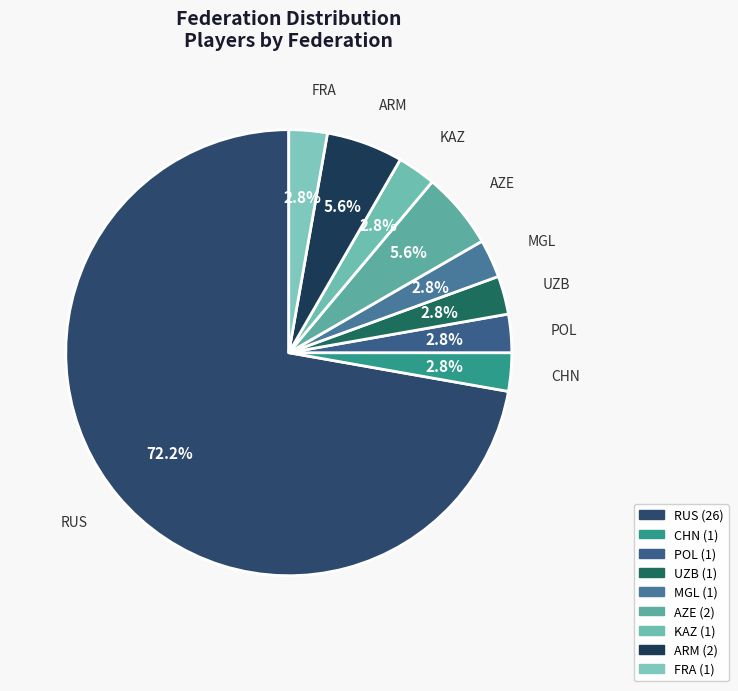

Which slice is the smallest?

POL